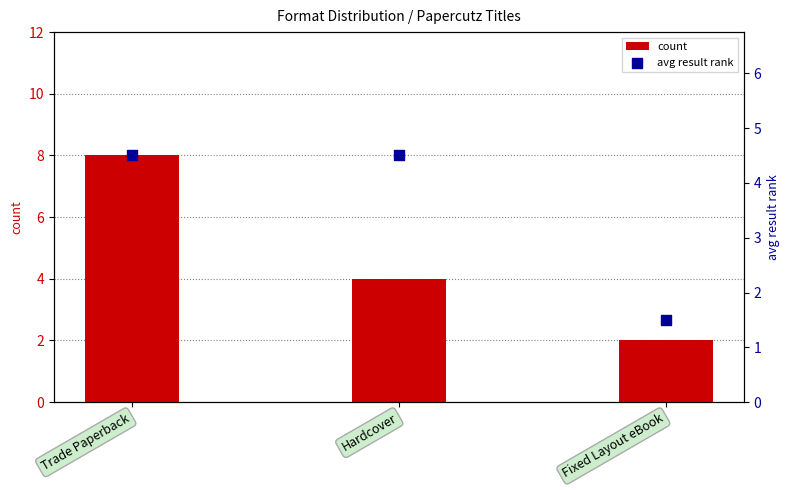

Which series has the largest Y range (max minus min)?

count